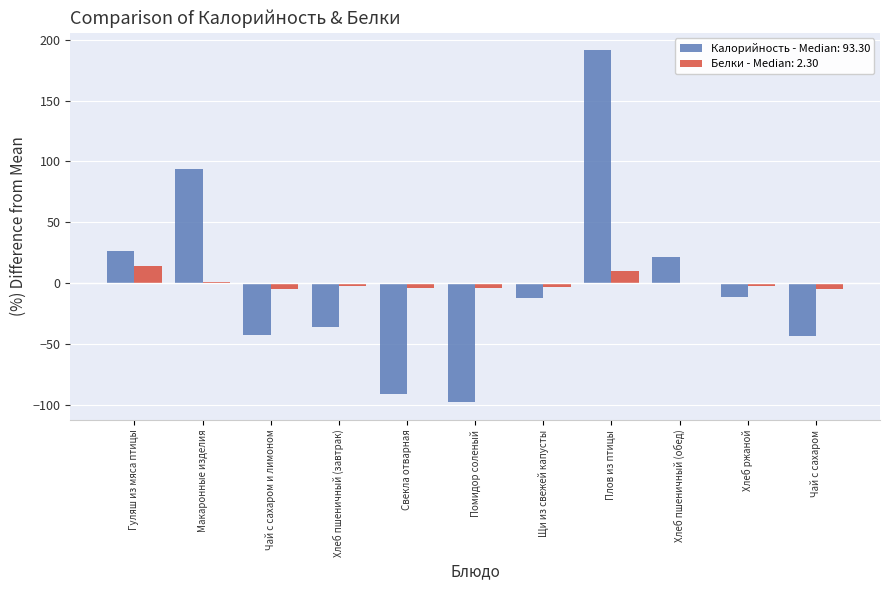

Which category has the highest value in the Калорийность - Median: 93.30 series?

Плов из птицы